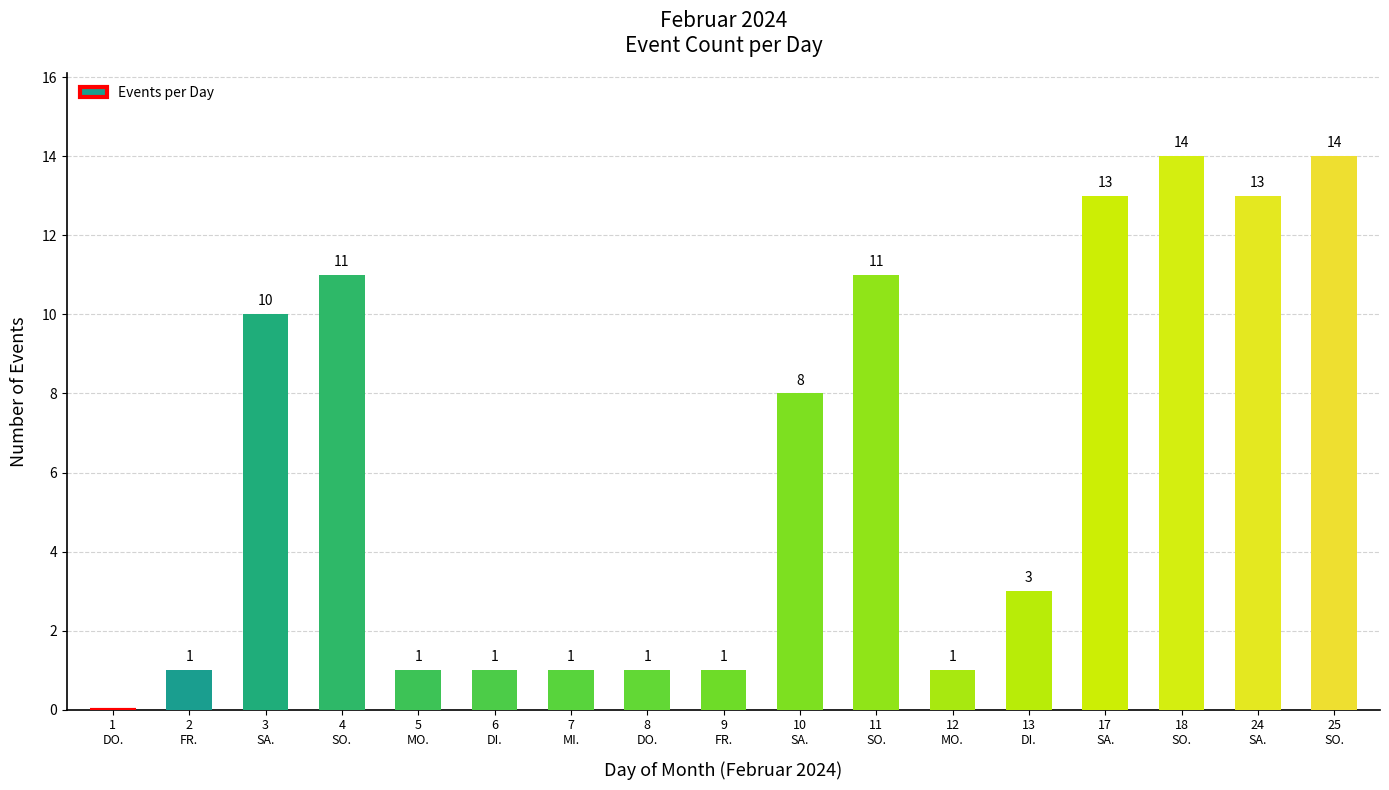

What is the sum of all values?

104